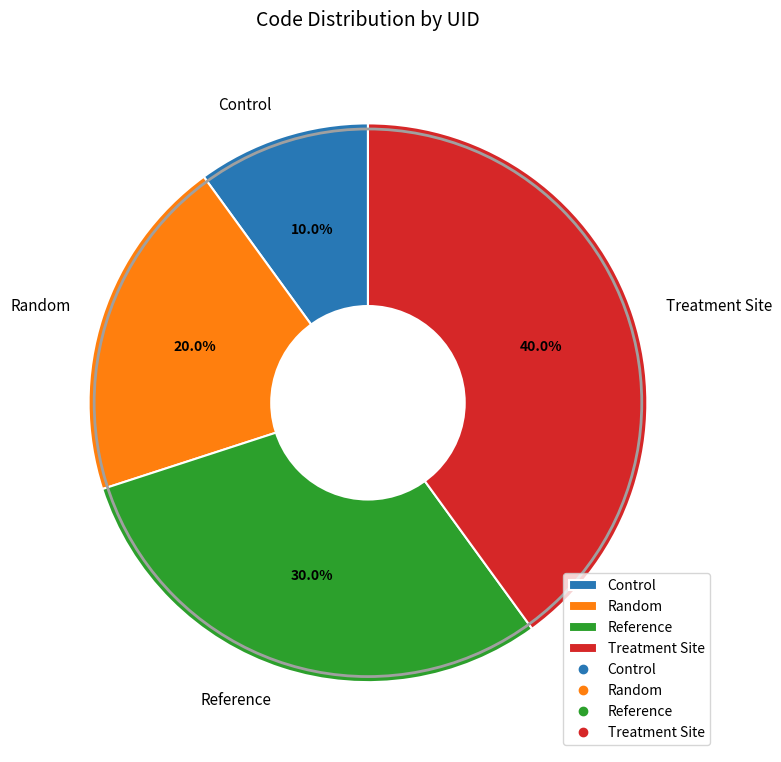

Which slice is the largest?

Treatment Site